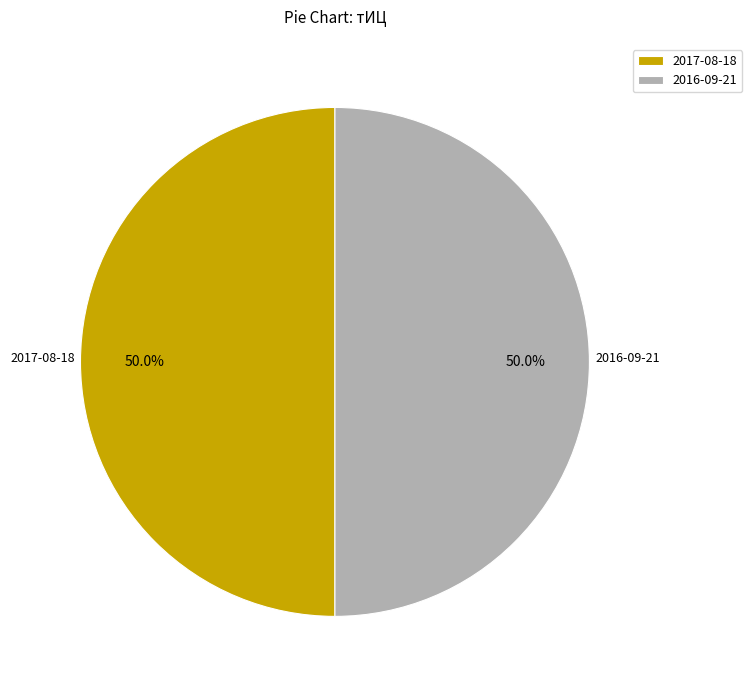

How much of the chart is everything except 2016-09-21?

50.0%